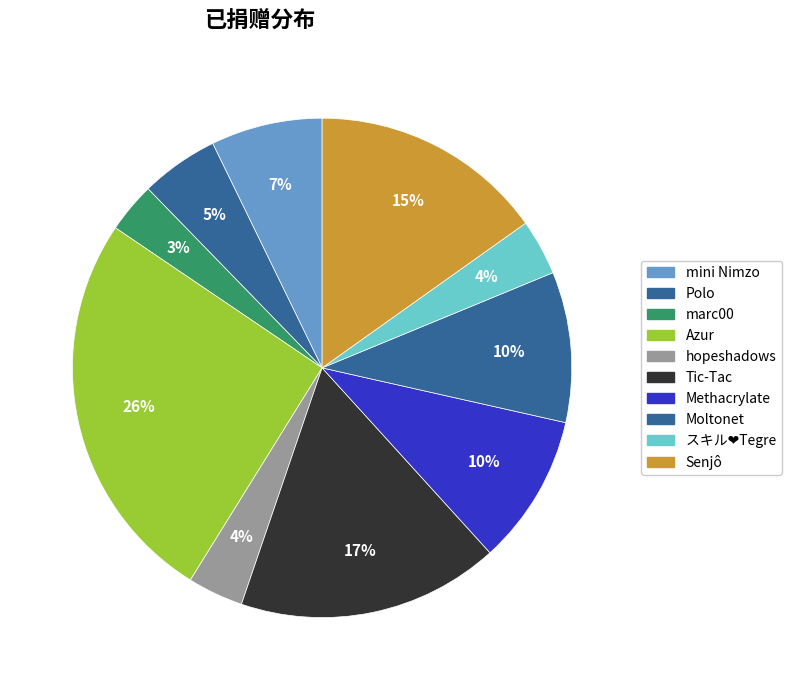

How many slices are in this pie chart?

10